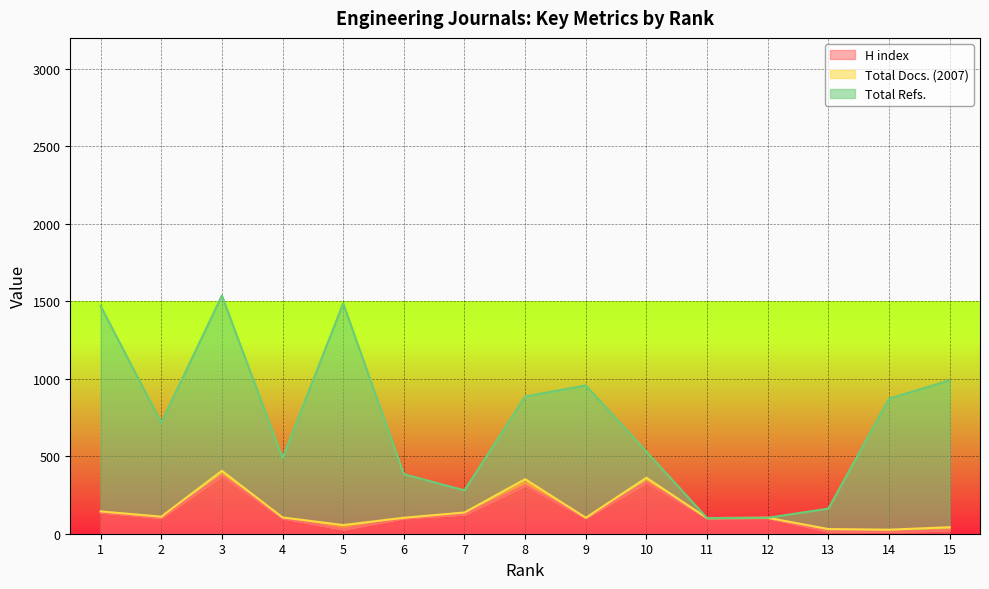

Which category has the lowest value in the Total Docs. (2007) series?

11